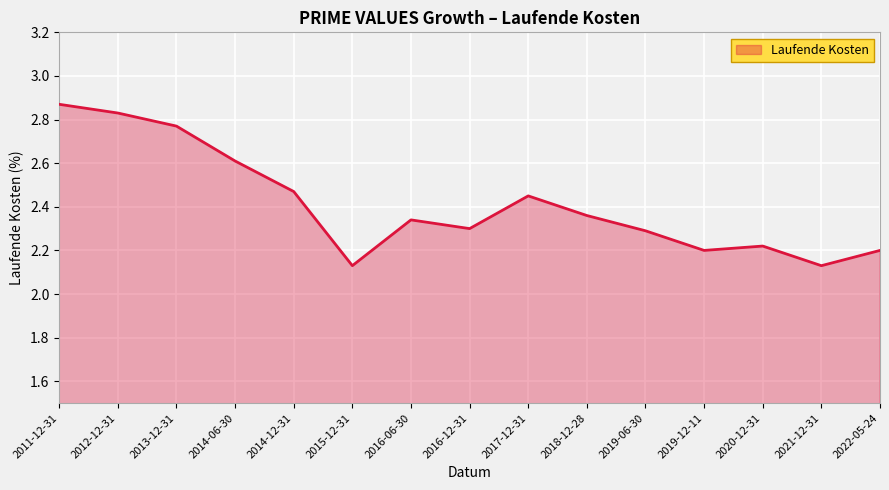

What is the ratio of the value at 2016-06-30 to the value at 2012-12-31?

0.8